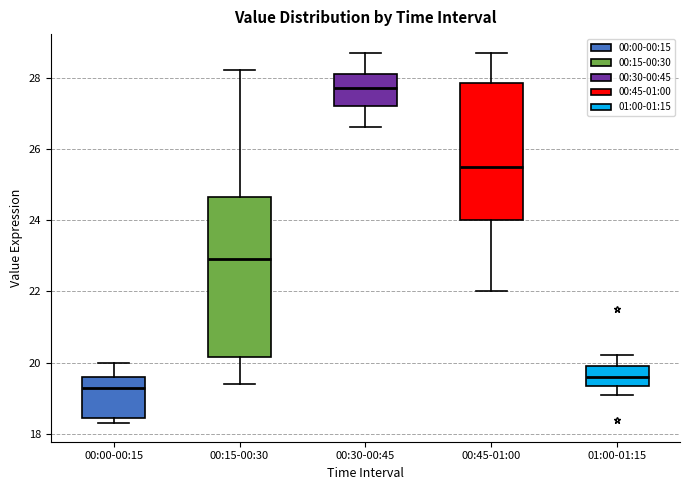

Which box is the tallest, from its lower edge to its upper edge?

00:15-00:30